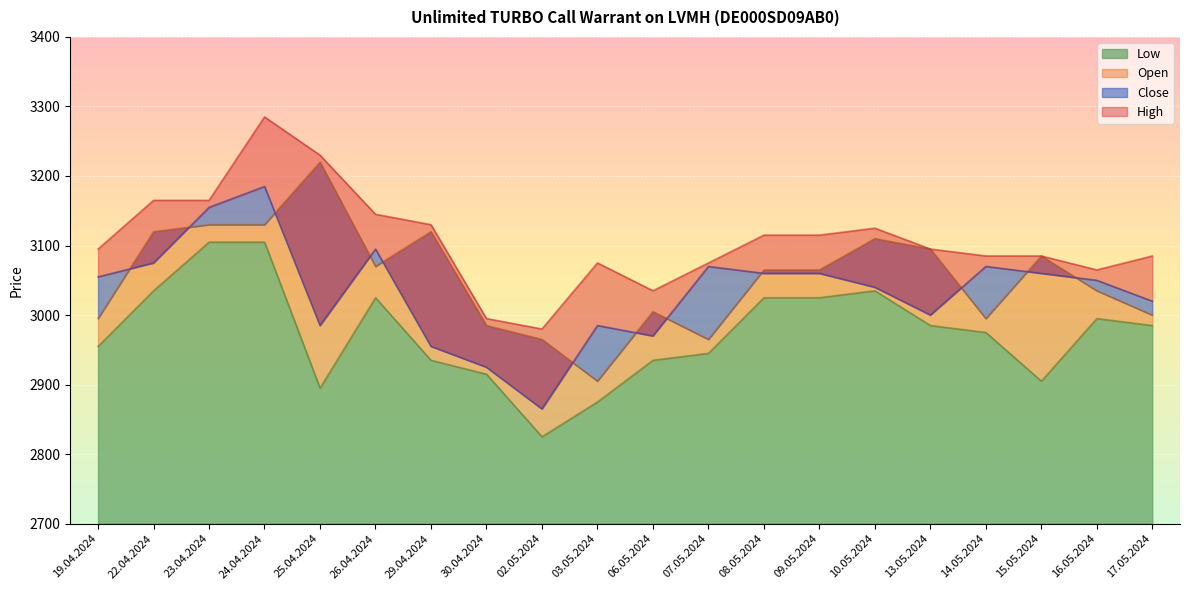

True or false: Low has a value of 1985 at 23.04.2024.

False